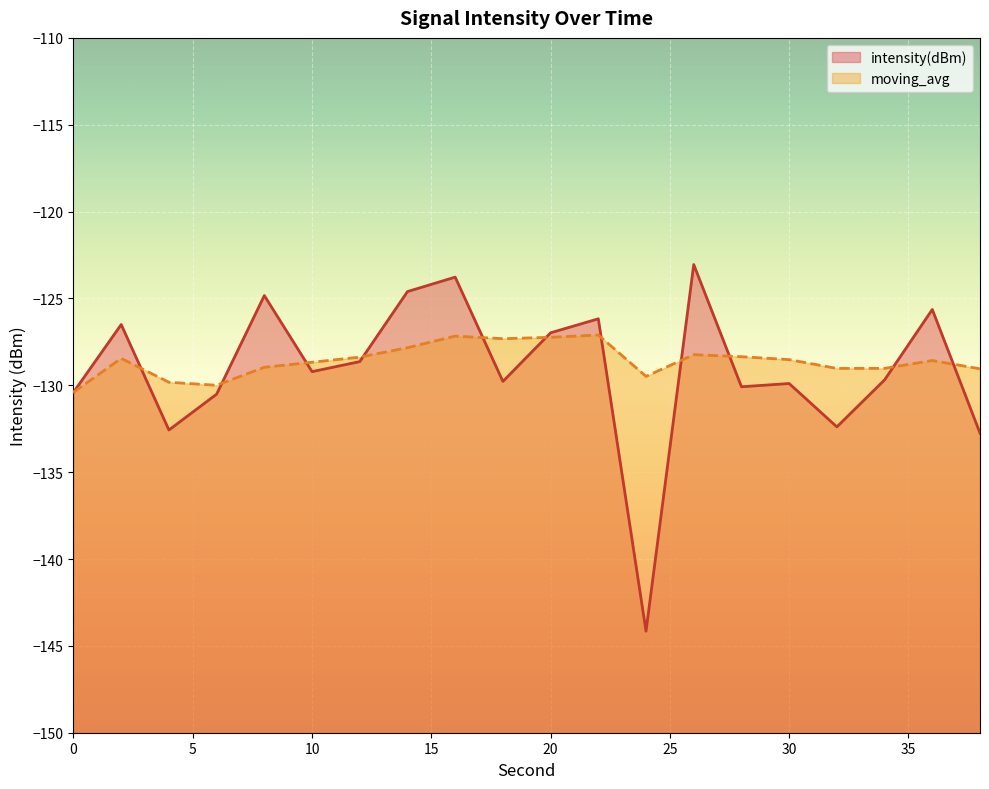

Which series has the largest total across all categories?

moving_avg